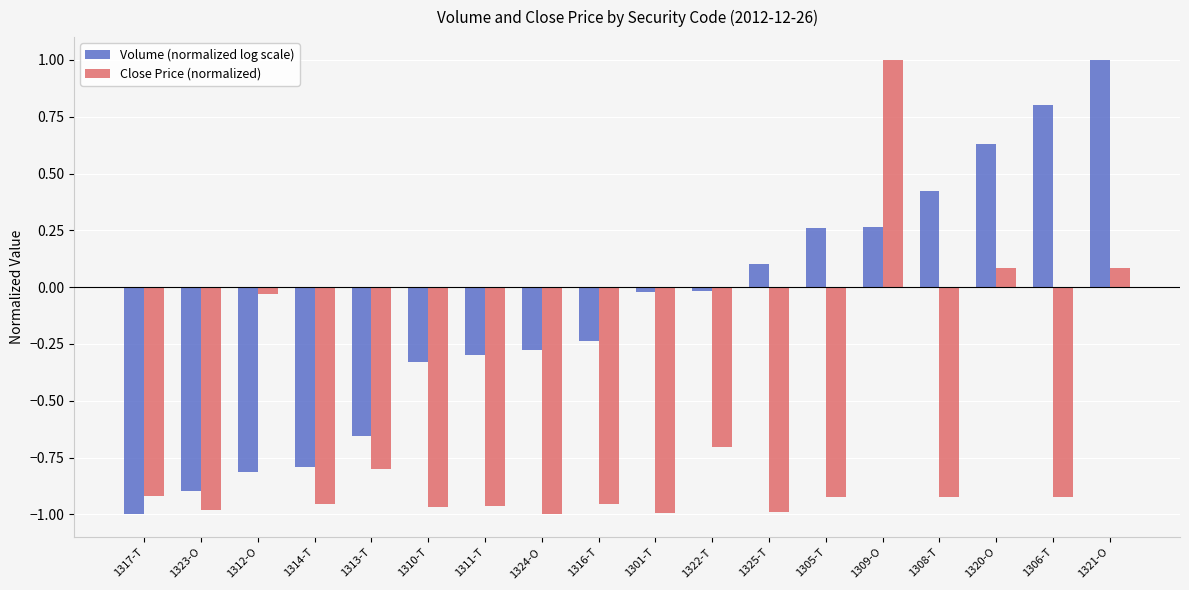

At 1313-T, list the series in order from smallest to largest.

Close Price (normalized), Volume (normalized log scale)